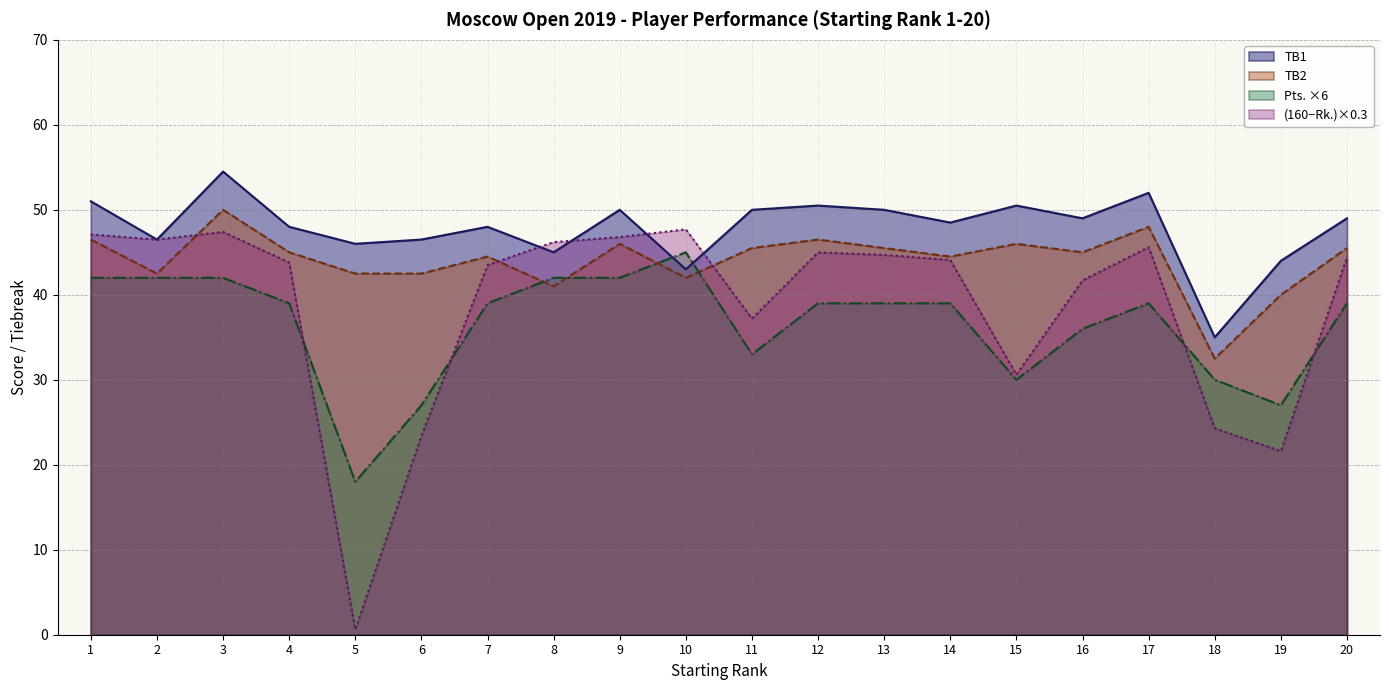

What is the sum of all Rk. values?

772.2